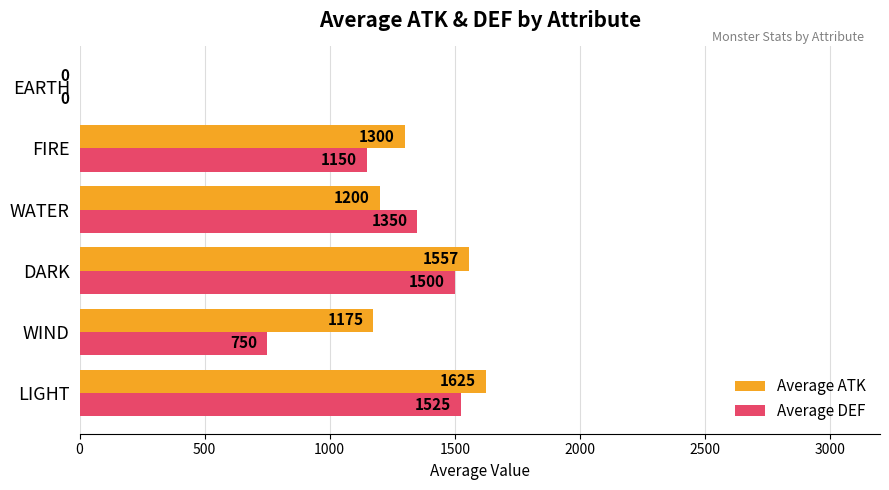

At which category is the sum across all series the highest?

LIGHT